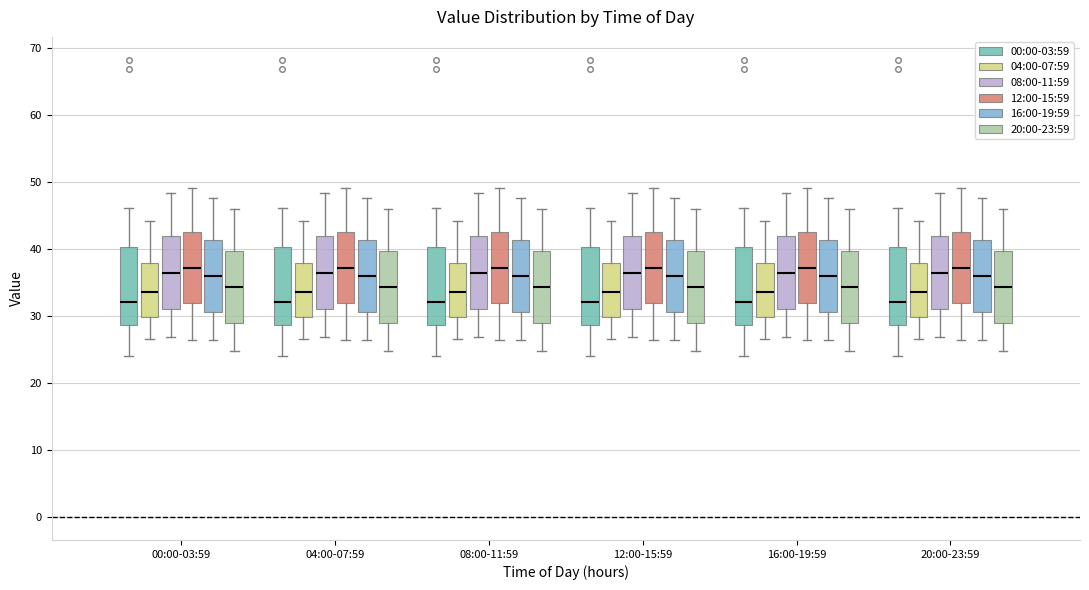

Reading left to right, transcribe this box plot: for each box, give where its median line is, the range the box spans, and where its two whiskers end, as read against the y-axis. The values are not printed on the chart, so give them approximately, as read against the axis.

00:00-03:59 (00:00-03:59): median 32, box 29 to 40, whiskers 24 to 46
00:00-03:59 (04:00-07:59): median 34, box 30 to 38, whiskers 27 to 44
00:00-03:59 (08:00-11:59): median 36, box 31 to 42, whiskers 27 to 48
00:00-03:59 (12:00-15:59): median 37, box 32 to 42, whiskers 26 to 49
00:00-03:59 (16:00-19:59): median 36, box 31 to 41, whiskers 26 to 48
00:00-03:59 (20:00-23:59): median 34, box 29 to 40, whiskers 25 to 46
04:00-07:59 (00:00-03:59): median 32, box 29 to 40, whiskers 24 to 46
04:00-07:59 (04:00-07:59): median 34, box 30 to 38, whiskers 27 to 44
04:00-07:59 (08:00-11:59): median 36, box 31 to 42, whiskers 27 to 48
04:00-07:59 (12:00-15:59): median 37, box 32 to 42, whiskers 26 to 49
04:00-07:59 (16:00-19:59): median 36, box 31 to 41, whiskers 26 to 48
04:00-07:59 (20:00-23:59): median 34, box 29 to 40, whiskers 25 to 46
08:00-11:59 (00:00-03:59): median 32, box 29 to 40, whiskers 24 to 46
08:00-11:59 (04:00-07:59): median 34, box 30 to 38, whiskers 27 to 44
08:00-11:59 (08:00-11:59): median 36, box 31 to 42, whiskers 27 to 48
08:00-11:59 (12:00-15:59): median 37, box 32 to 42, whiskers 26 to 49
08:00-11:59 (16:00-19:59): median 36, box 31 to 41, whiskers 26 to 48
08:00-11:59 (20:00-23:59): median 34, box 29 to 40, whiskers 25 to 46
12:00-15:59 (00:00-03:59): median 32, box 29 to 40, whiskers 24 to 46
12:00-15:59 (04:00-07:59): median 34, box 30 to 38, whiskers 27 to 44
12:00-15:59 (08:00-11:59): median 36, box 31 to 42, whiskers 27 to 48
12:00-15:59 (12:00-15:59): median 37, box 32 to 42, whiskers 26 to 49
12:00-15:59 (16:00-19:59): median 36, box 31 to 41, whiskers 26 to 48
12:00-15:59 (20:00-23:59): median 34, box 29 to 40, whiskers 25 to 46
16:00-19:59 (00:00-03:59): median 32, box 29 to 40, whiskers 24 to 46
16:00-19:59 (04:00-07:59): median 34, box 30 to 38, whiskers 27 to 44
16:00-19:59 (08:00-11:59): median 36, box 31 to 42, whiskers 27 to 48
16:00-19:59 (12:00-15:59): median 37, box 32 to 42, whiskers 26 to 49
16:00-19:59 (16:00-19:59): median 36, box 31 to 41, whiskers 26 to 48
16:00-19:59 (20:00-23:59): median 34, box 29 to 40, whiskers 25 to 46
20:00-23:59 (00:00-03:59): median 32, box 29 to 40, whiskers 24 to 46
20:00-23:59 (04:00-07:59): median 34, box 30 to 38, whiskers 27 to 44
20:00-23:59 (08:00-11:59): median 36, box 31 to 42, whiskers 27 to 48
20:00-23:59 (12:00-15:59): median 37, box 32 to 42, whiskers 26 to 49
20:00-23:59 (16:00-19:59): median 36, box 31 to 41, whiskers 26 to 48
20:00-23:59 (20:00-23:59): median 34, box 29 to 40, whiskers 25 to 46